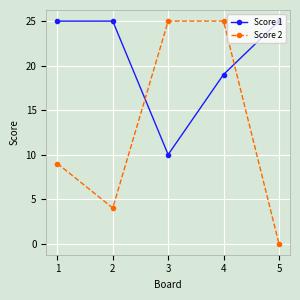

Reading right to left, transcribe all the data shown in this chart.

Score 1: 5=25	4=19	3=10	2=25	1=25
Score 2: 5=0	4=25	3=25	2=4	1=9